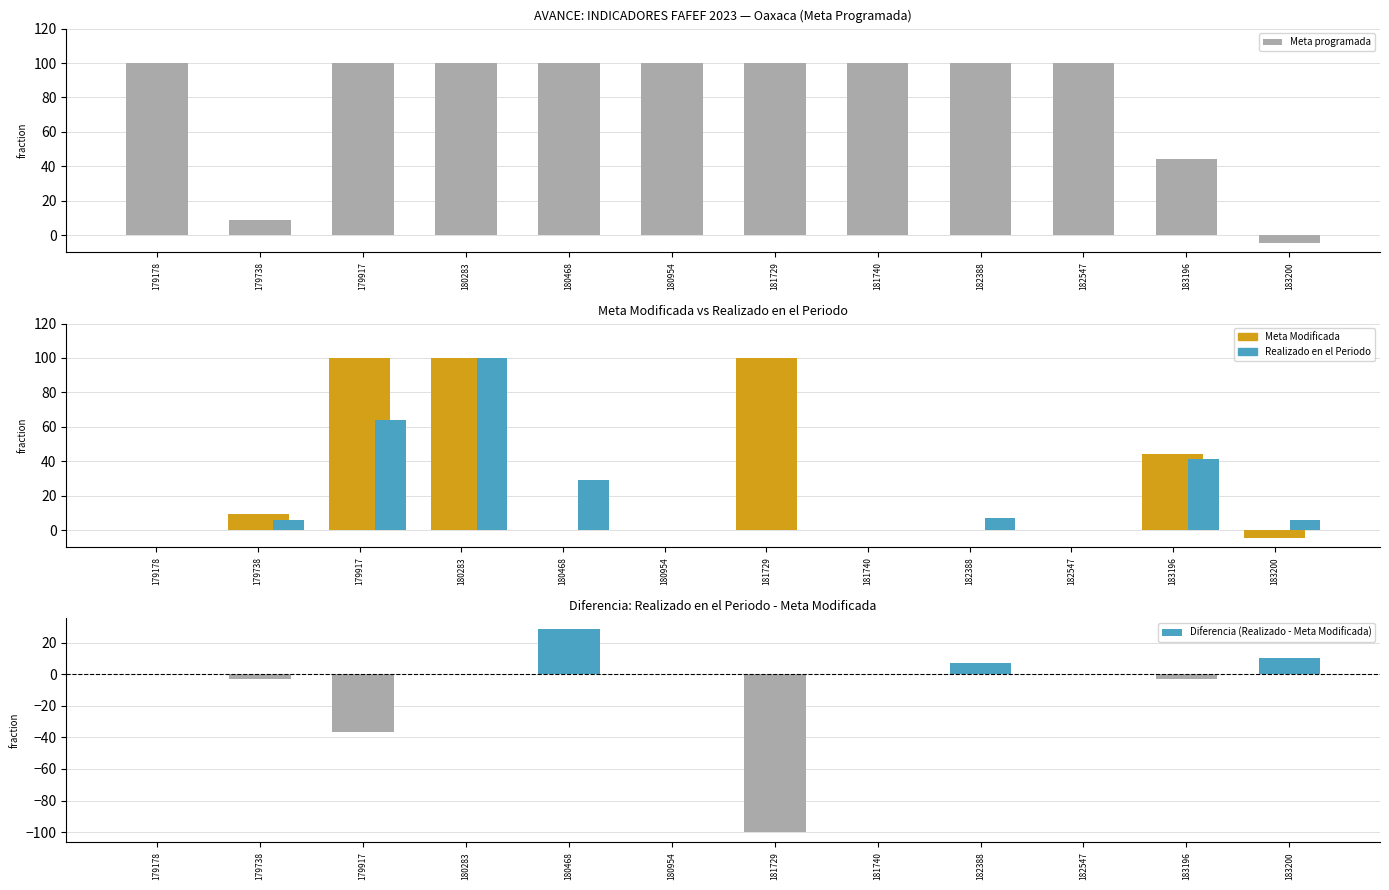

At 179178, list the series in order from smallest to largest.

Meta Modificada, Realizado en el Periodo, Diferencia (Realizado - Meta Modificada), Meta programada